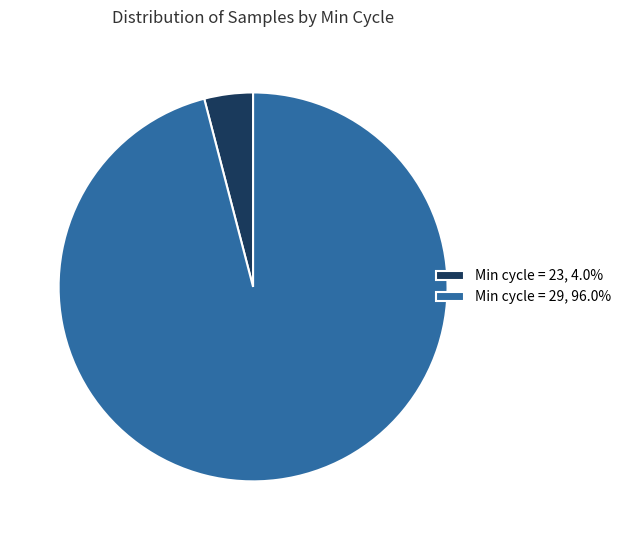

Is there a majority slice in this chart?

Yes